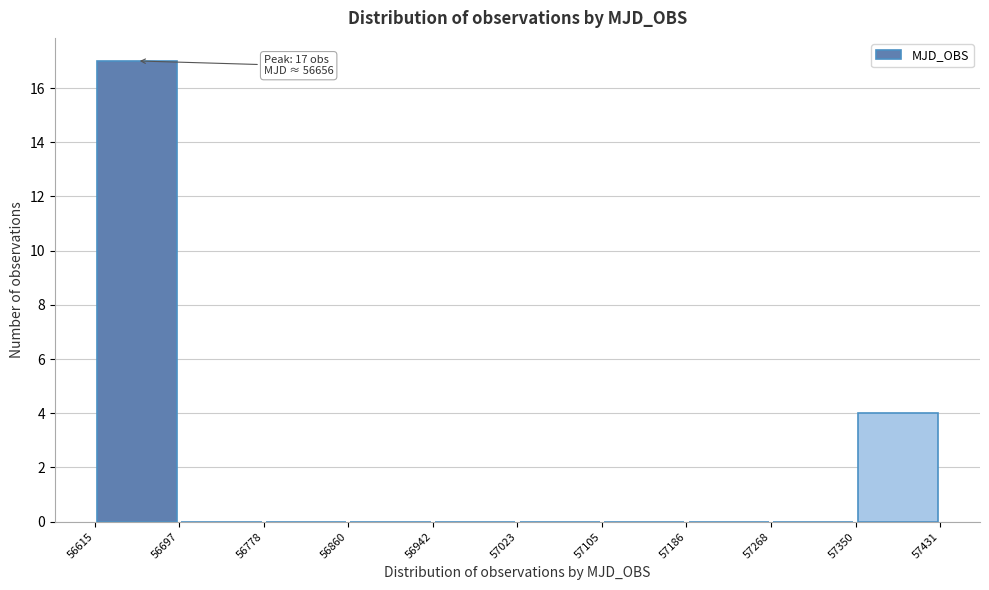

Over which range of the x-axis is the bar tallest?

56615 to 56697